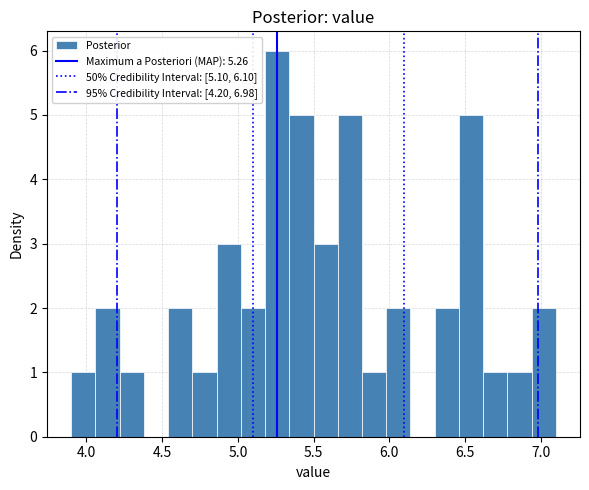

Read against the x-axis, roughly where is the centre of the tallest bar?

5.25